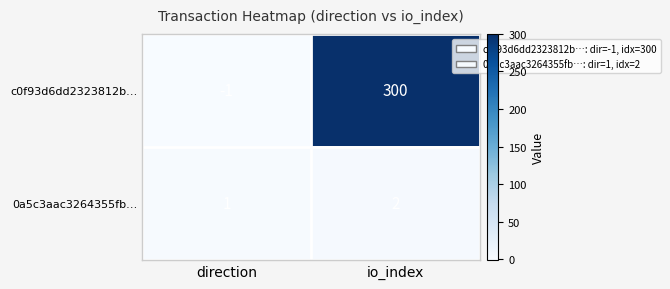

At which label does c0f93d6dd2323812b… reach its minimum?

direction